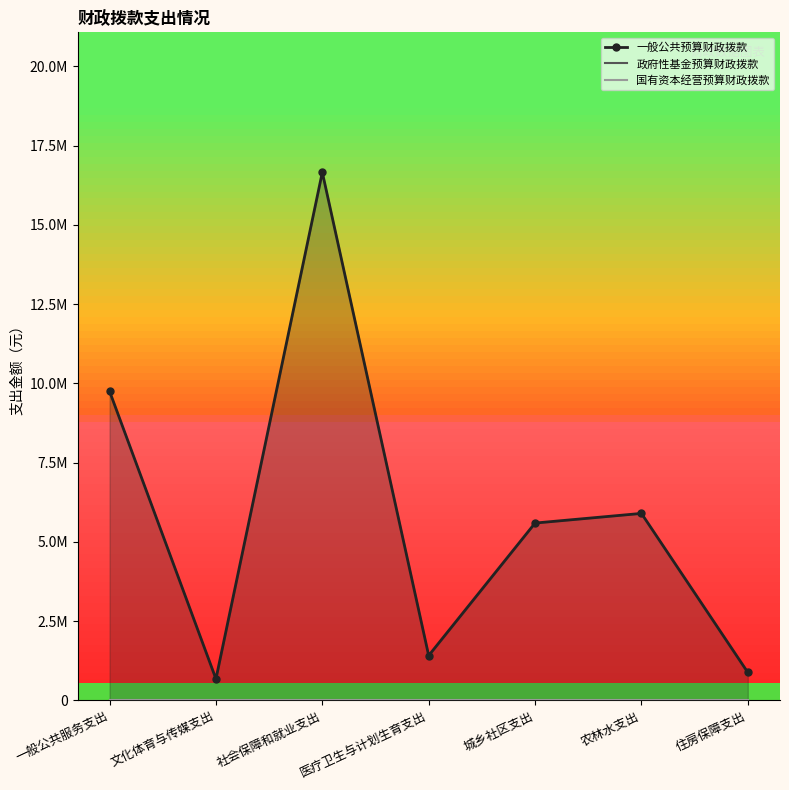

At 文化体育与传媒支出, list the series in order from smallest to largest.

政府性基金预算财政拨款, 国有资本经营预算财政拨款, 一般公共预算财政拨款